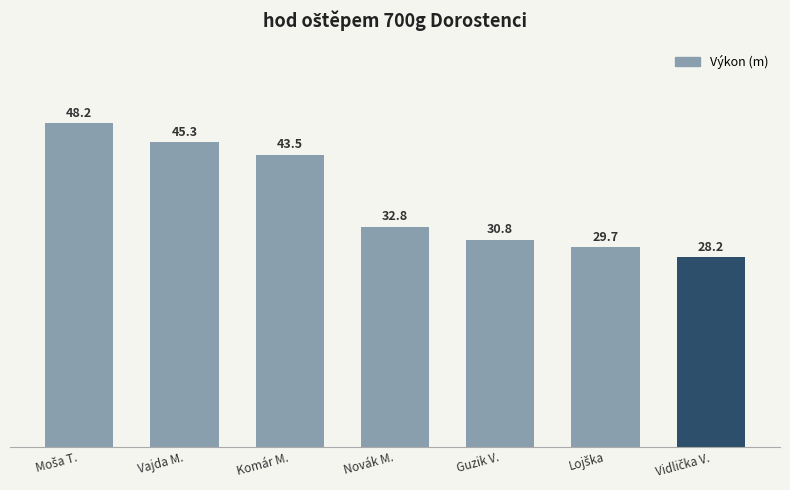

Which label corresponds to the largest value in the chart?

Moša Tomáš